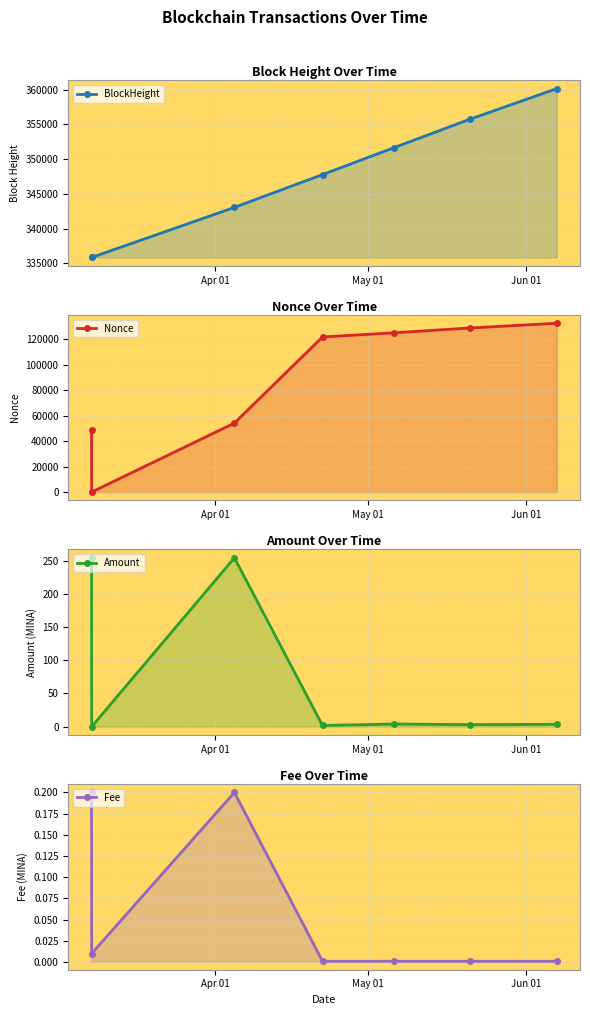

How many series are shown in this chart?

4